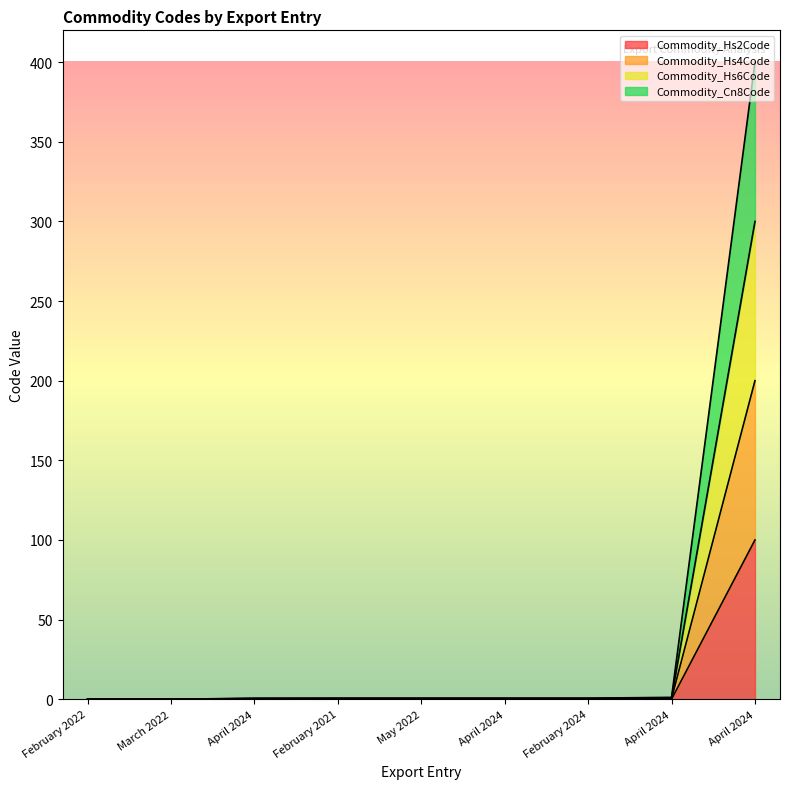

True or false: Commodity_Hs4Code has more than 2 interior local peaks.

False